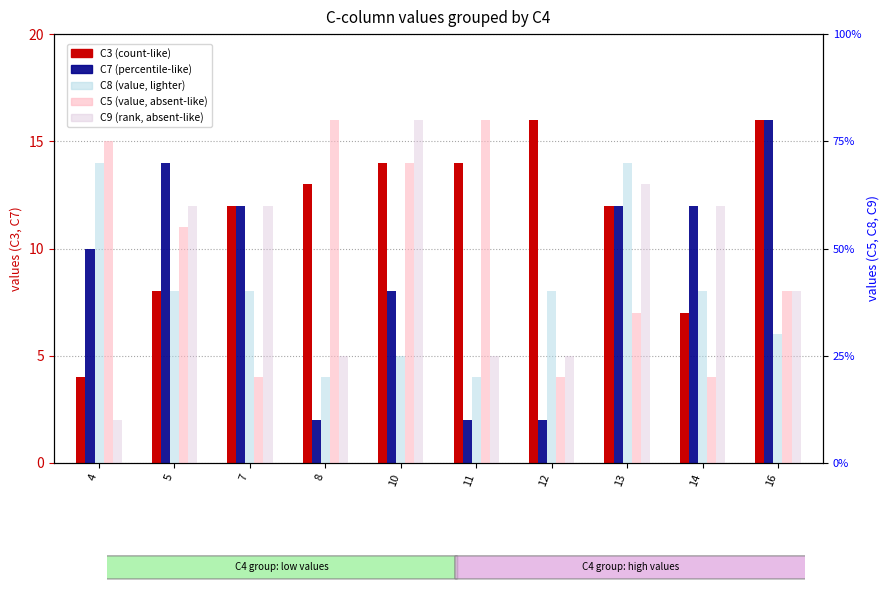

What is the total value across all series at 12?

35